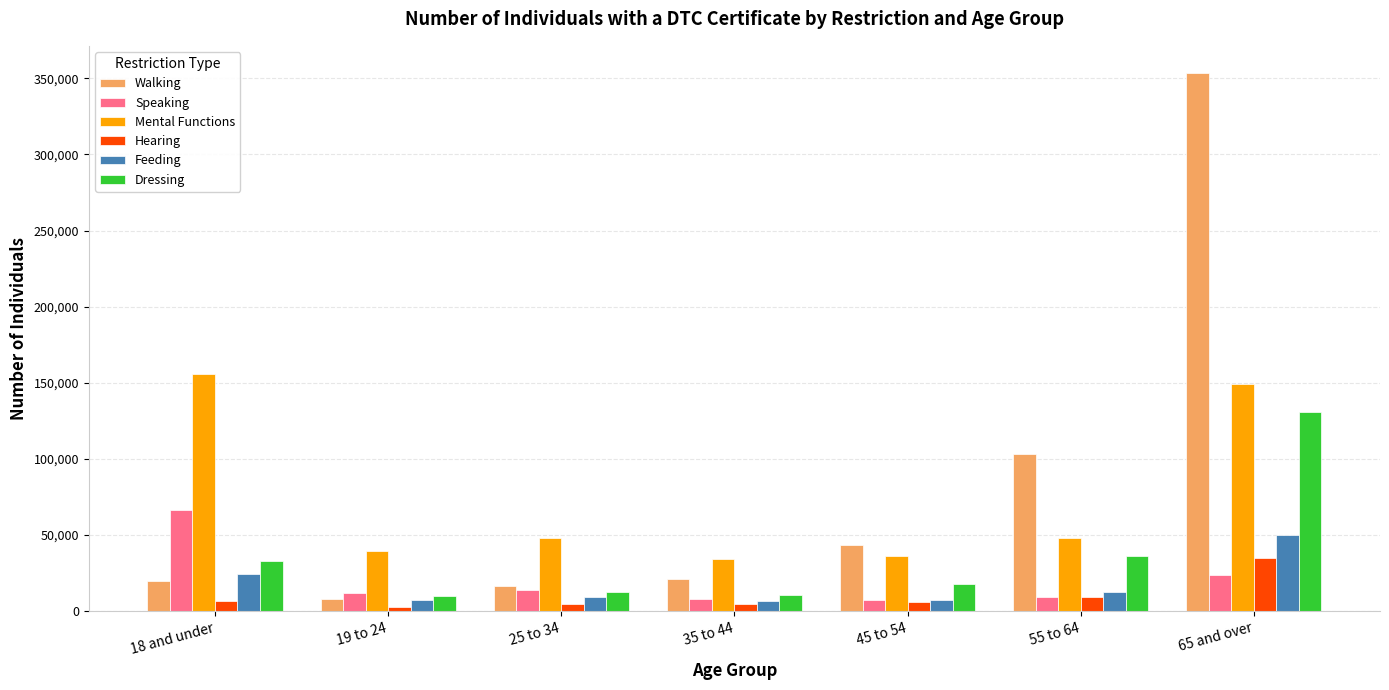

At how many categories does at least one series exceed 244888?

1